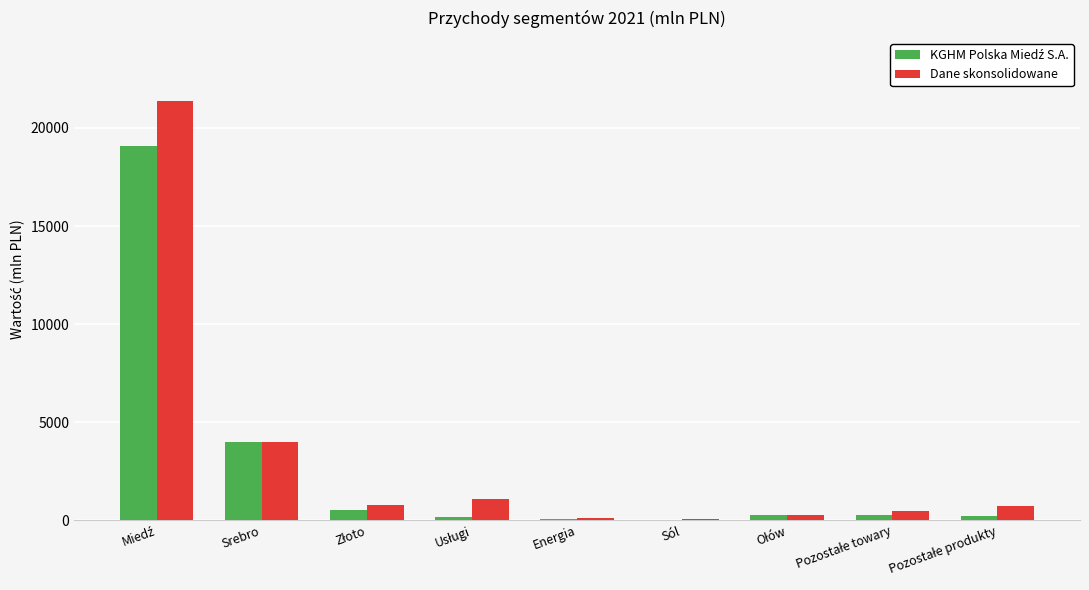

Where is Dane skonsolidowane nearest to the value 10720?

Srebro